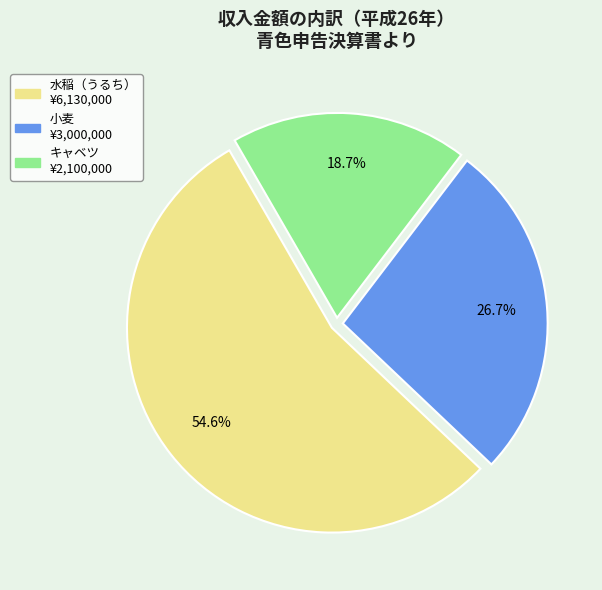

Is there a majority slice in this chart?

Yes